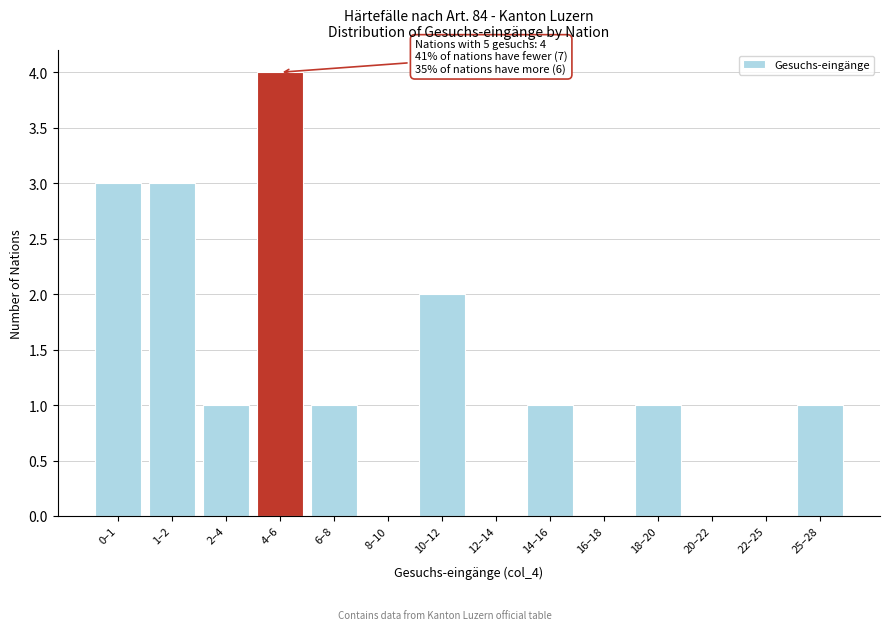

Reading left to right, extract all data points from this chart.

0–1=3	1–2=3	2–4=1	4–6=4	6–8=1	8–10=0	10–12=2	12–14=0	14–16=1	16–18=0	18–20=1	20–22=0	22–25=0	25–28=1